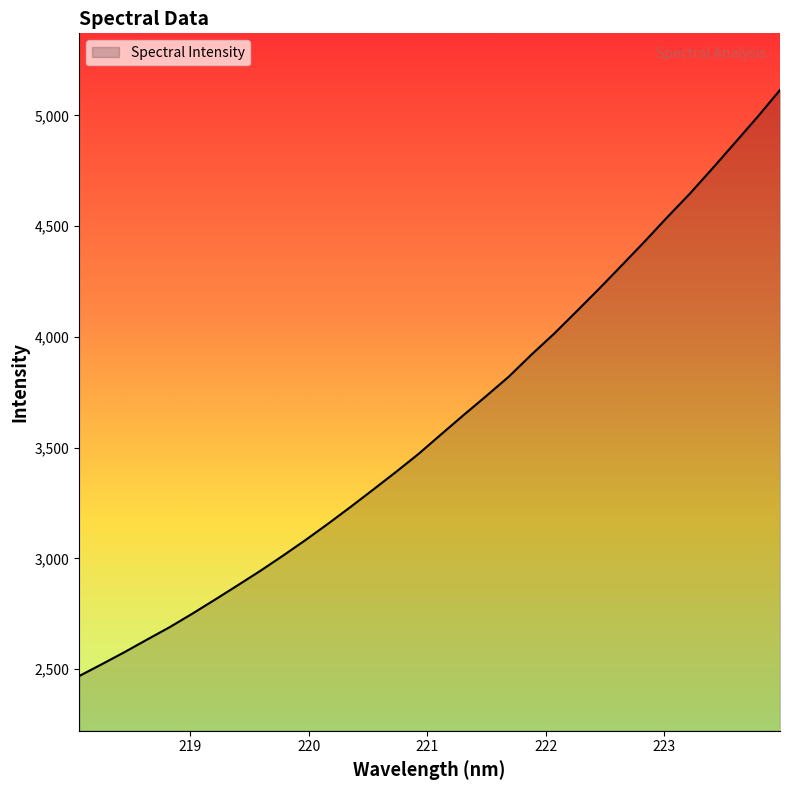

What is the smallest value displayed?

2469.5